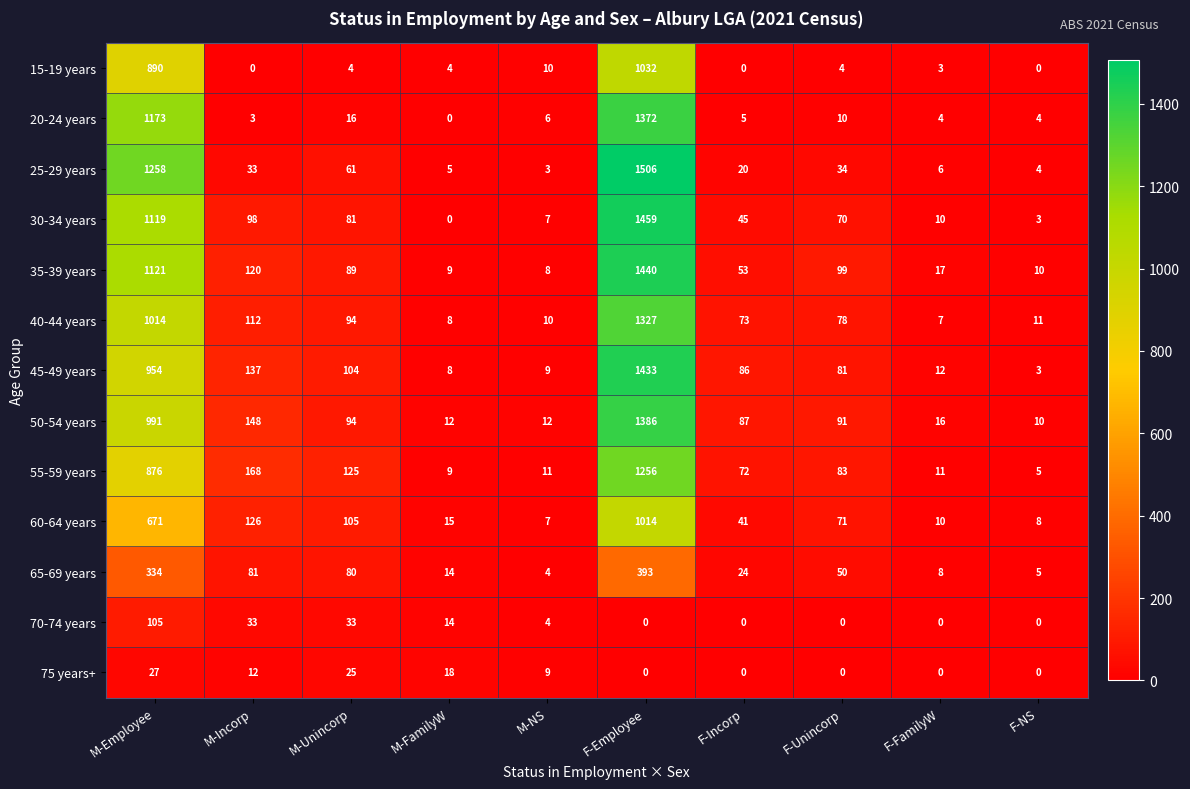

How many values in the 65-69 years series are below 50?

5